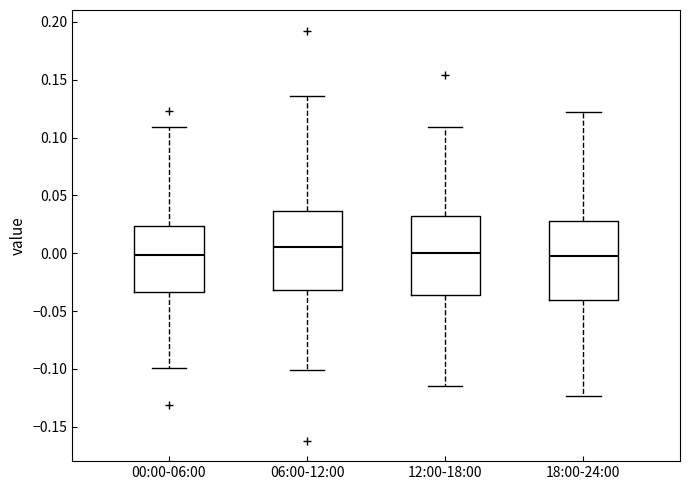

Where does the lower whisker of the box for 00:00-06:00 end on the y-axis? The values are not printed on the chart, so give them approximately, as read against the axis.

-0.100